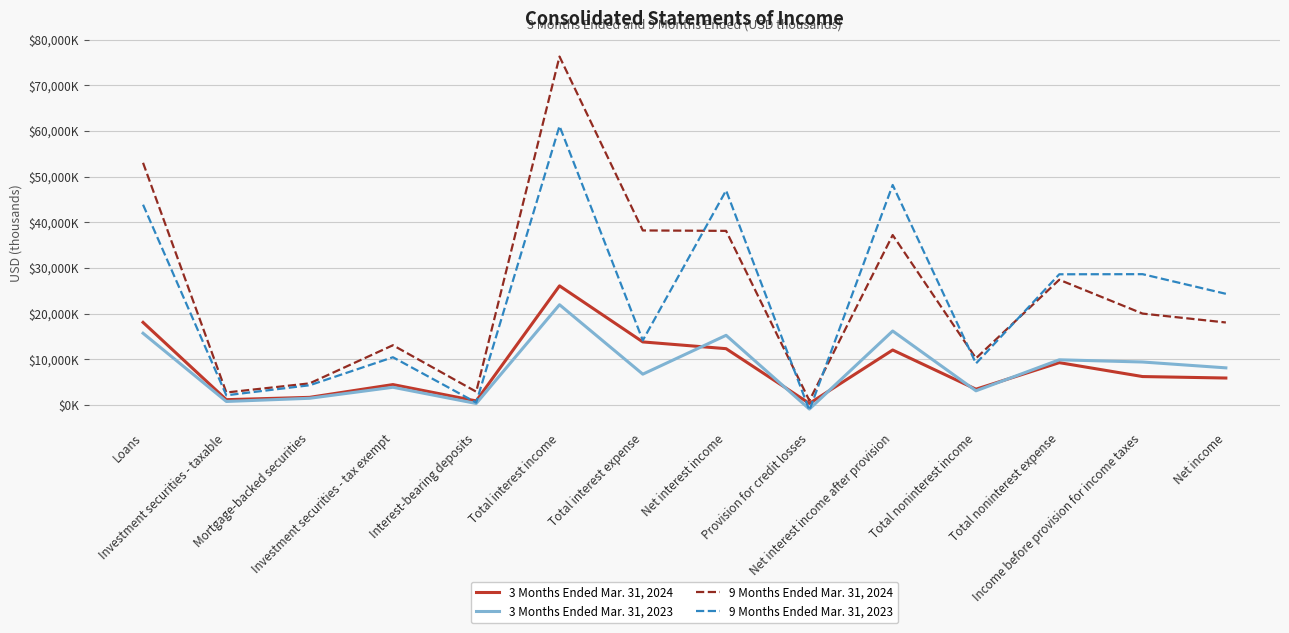

Reading right to left, transcribe all the data shown in this chart.

3 Months Ended Mar. 31, 2024: Net income=5861	Income before provision for income taxes=6183	Total noninterest expense=9234	Total noninterest income=3412	Net interest income after provision=12005	Provision for credit losses=290	Net interest income=12295	Total interest expense=13776	Total interest income=26071	Interest-bearing deposits=841	Investment securities - tax exempt=4426	Mortgage-backed securities=1625	Investment securities - taxable=1116	Loans=18063
3 Months Ended Mar. 31, 2023: Net income=8091	Income before provision for income taxes=9373	Total noninterest expense=9856	Total noninterest income=3059	Net interest income after provision=16170	Provision for credit losses=-944	Net interest income=15226	Total interest expense=6707	Total interest income=21933	Interest-bearing deposits=277	Investment securities - tax exempt=3836	Mortgage-backed securities=1422	Investment securities - taxable=722	Loans=15676
9 Months Ended Mar. 31, 2024: Net income=18037	Income before provision for income taxes=19989	Total noninterest expense=27405	Total noninterest income=10189	Net interest income after provision=37205	Provision for credit losses=917	Net interest income=38122	Total interest expense=38214	Total interest income=76336	Interest-bearing deposits=2862	Investment securities - tax exempt=13050	Mortgage-backed securities=4691	Investment securities - taxable=2689	Loans=53044
9 Months Ended Mar. 31, 2023: Net income=24325	Income before provision for income taxes=28630	Total noninterest expense=28604	Total noninterest income=9052	Net interest income after provision=48182	Provision for credit losses=-1199	Net interest income=46983	Total interest expense=14118	Total interest income=61101	Interest-bearing deposits=473	Investment securities - tax exempt=10417	Mortgage-backed securities=4276	Investment securities - taxable=2076	Loans=43859